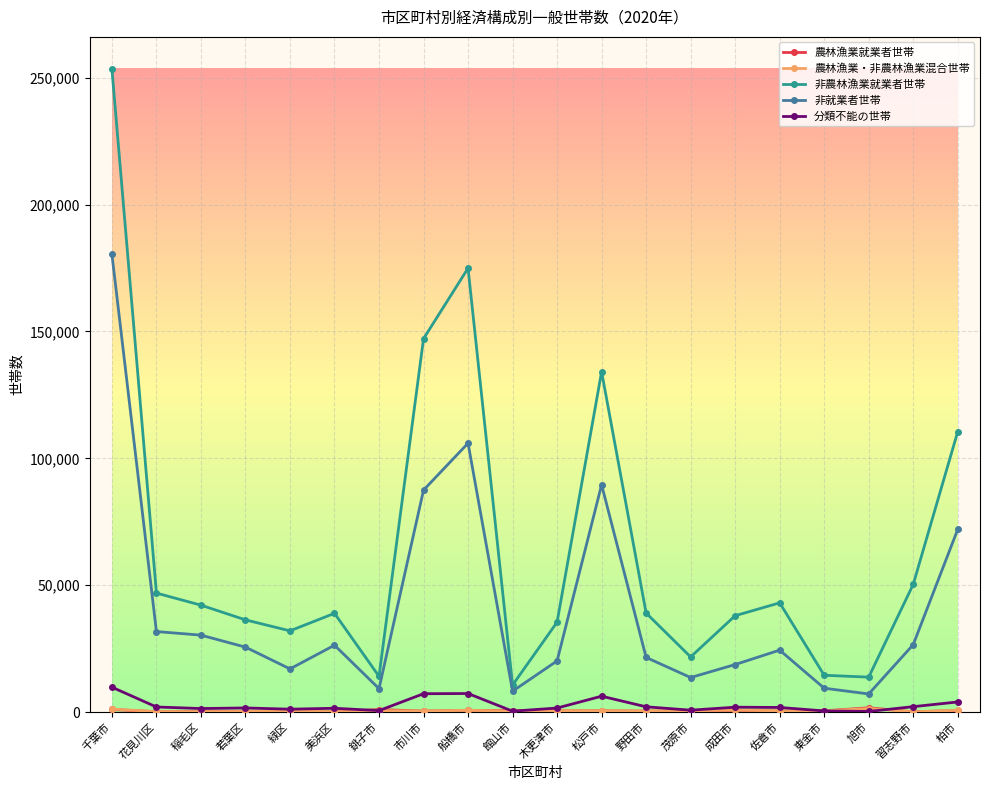

In 分類不能の世帯, how many points are higher than both neighbors (excluding endpoints)?

5